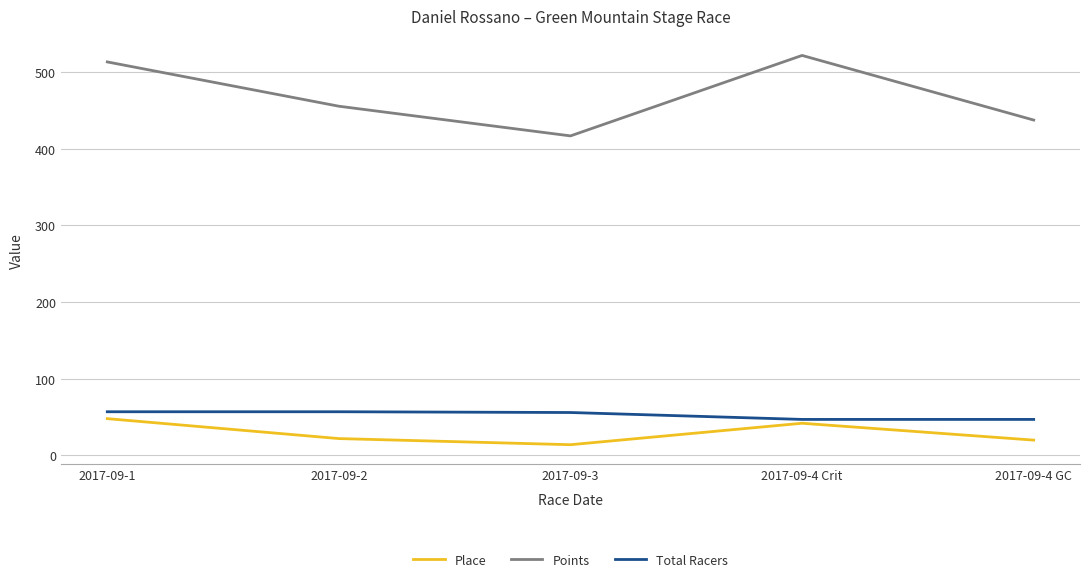

What is the difference between the second highest and minimum values in the Points series?

96.5